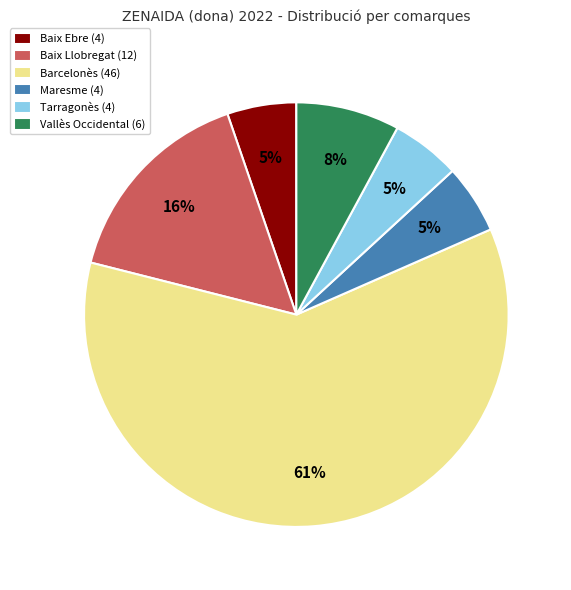

Does any single category account for the majority?

Yes